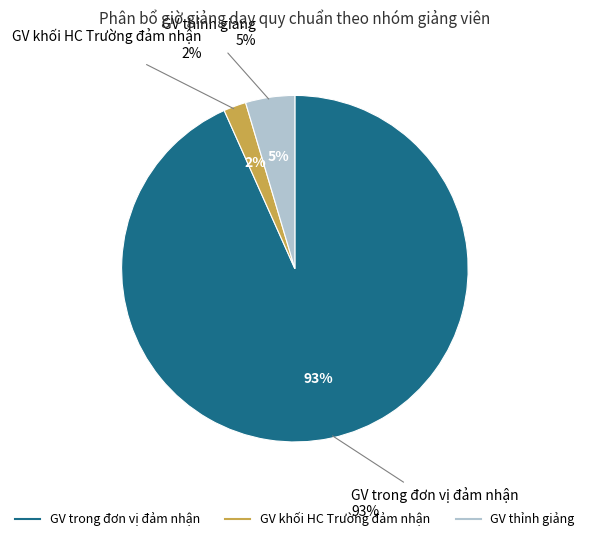

True or false: GV thỉnh giảng accounts for 1% of the total.

False